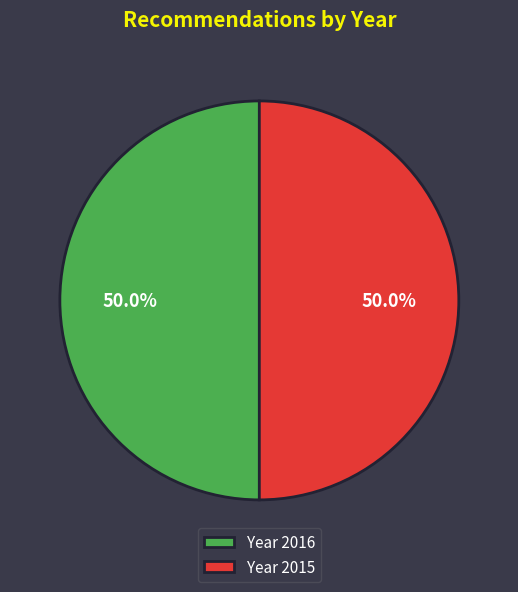

What is the ratio of the value at Year 2015 to the value at Year 2016?

1.0